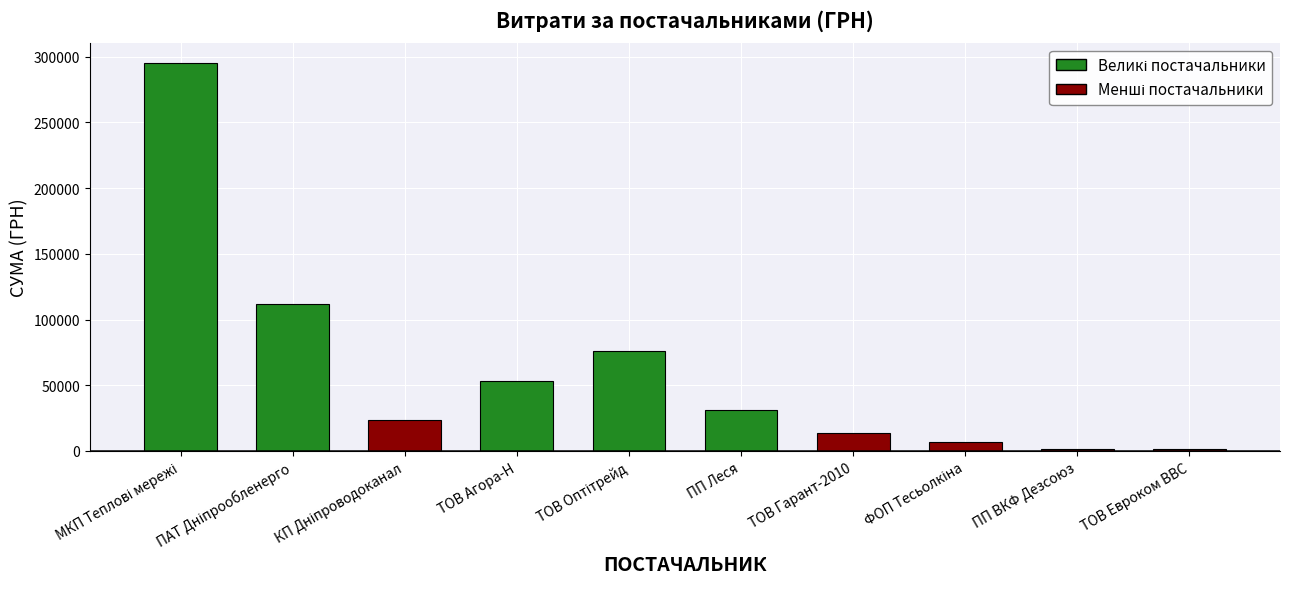

What is the maximum value shown in the chart?

295638.6